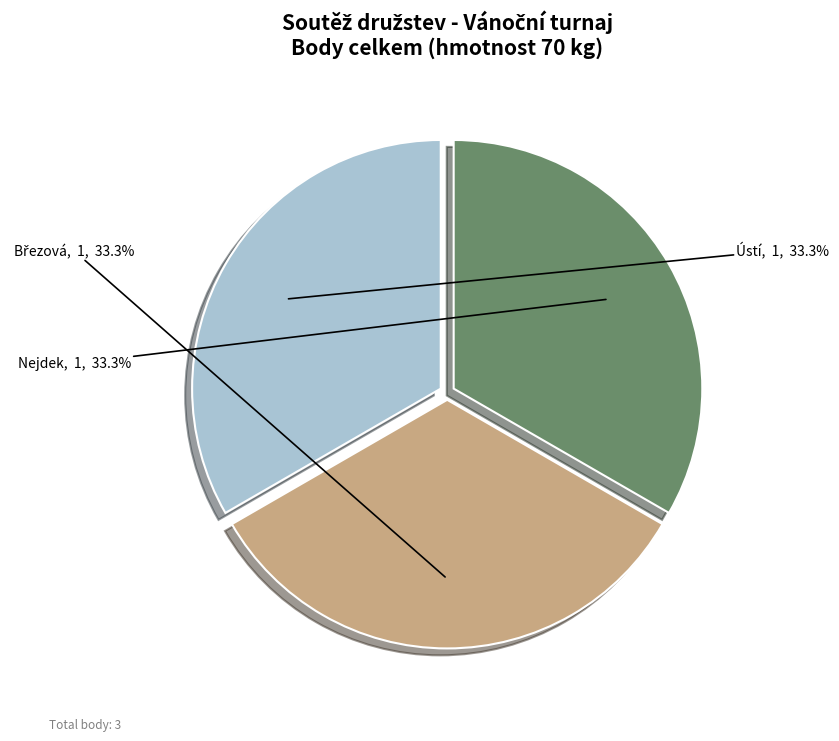

What is the ratio of the value at Ústí to the value at Nejdek?

1.0